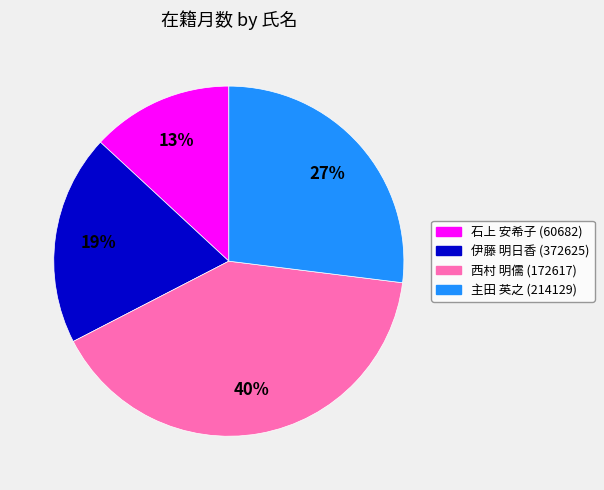

To the nearest percent, what is the difference between the largest and smallest slice percentages?

27%